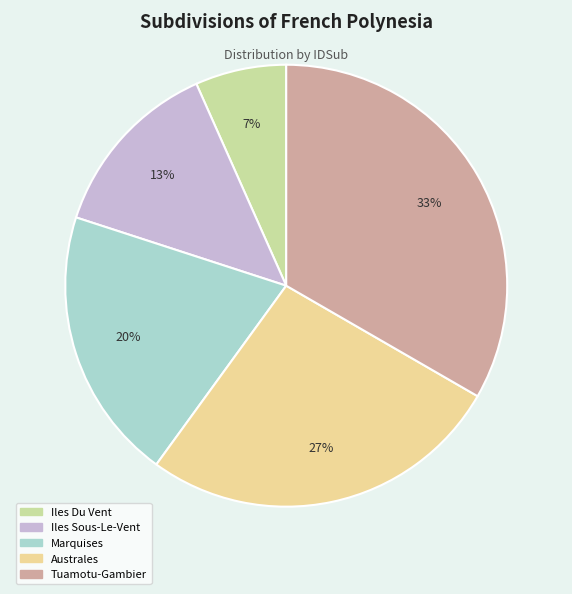

Which slice is the smallest?

Iles Du Vent